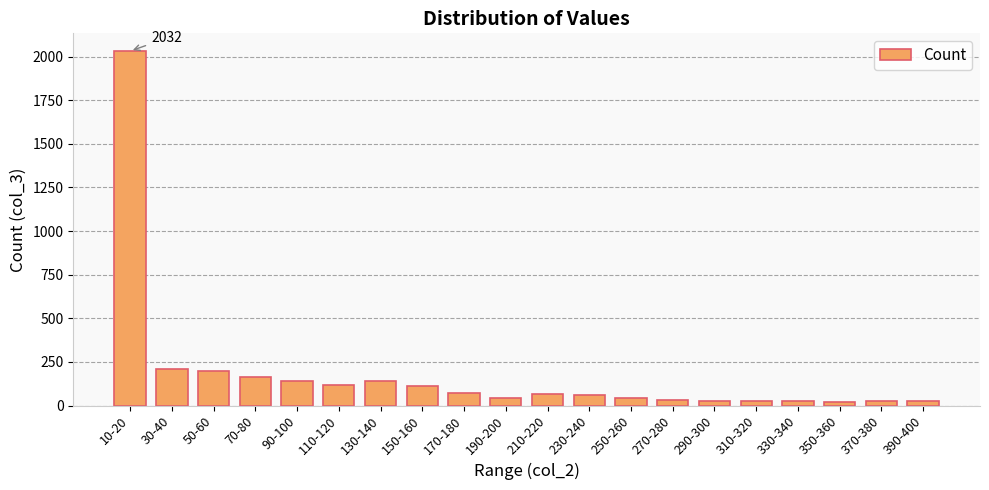

Is it true that the value at 70-80 is 163?

True